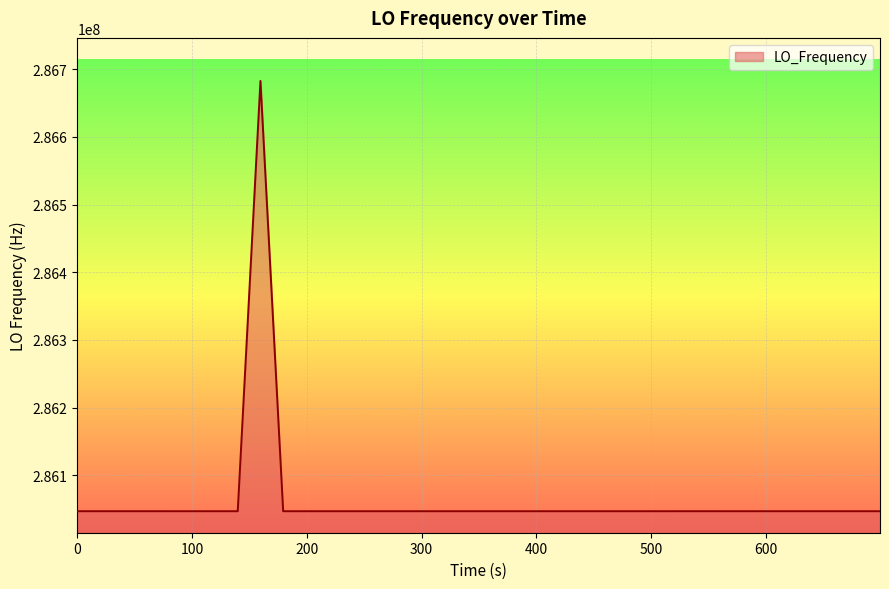

What is the difference between the maximum and second lowest values?

635707.4